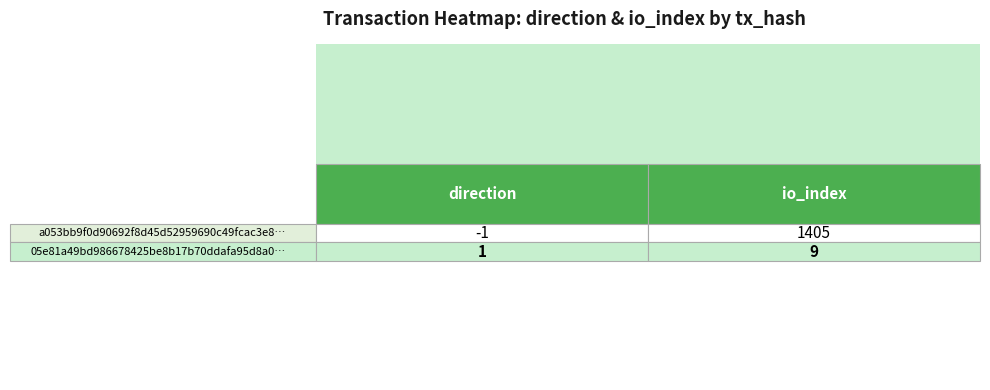

What is the approximate value of a053bb9f0d90692f8d45d52959690c49fcac3e8 at 1, to the nearest 50?

1400